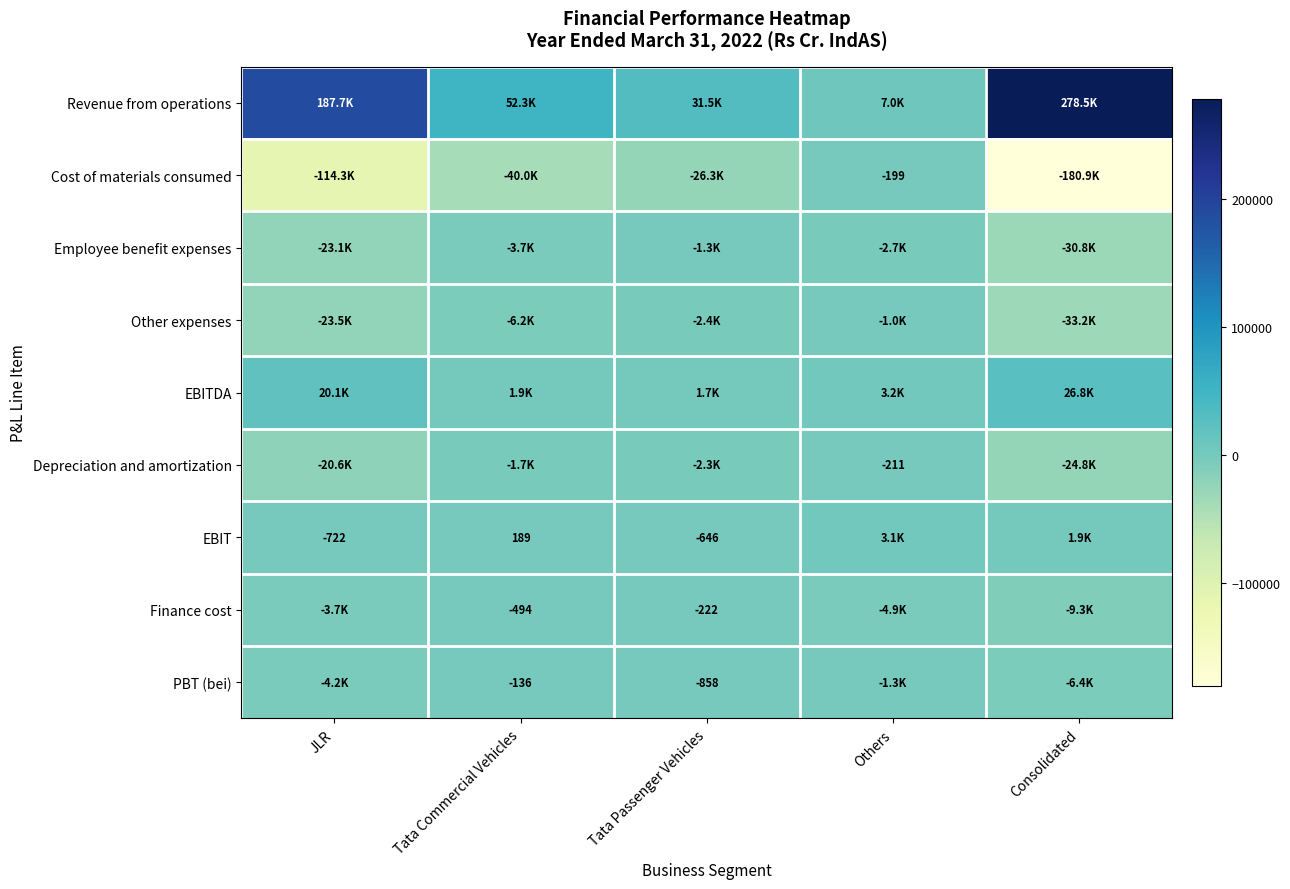

The PBT (bei) series shows -205 at Tata Commercial Vehicles. True or false?

False